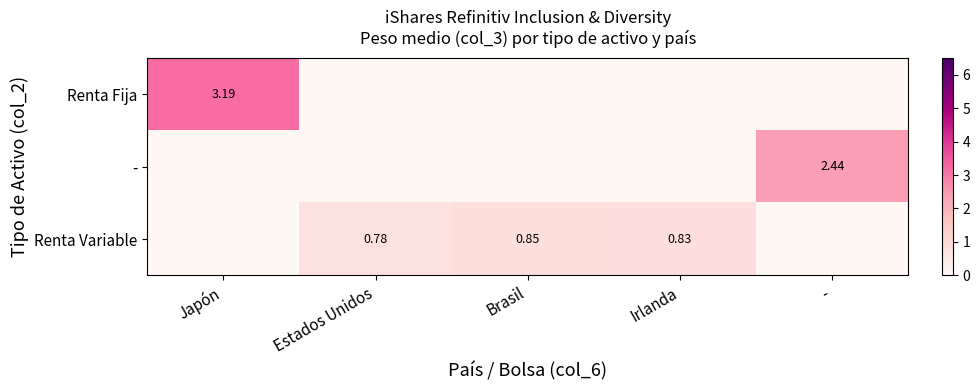

At -, list the series in order from smallest to largest.

Renta Fija, Renta Variable, -